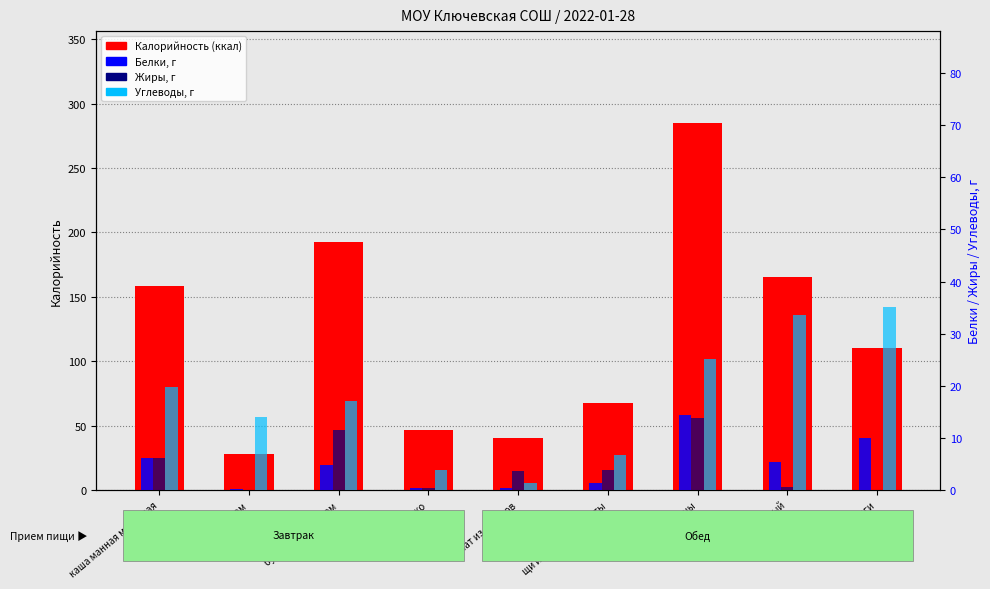

What is the difference between the maximum and minimum values in the Белки series?

14.3